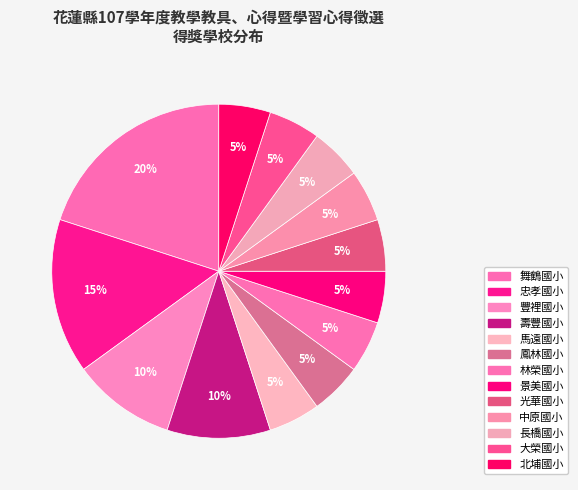

Count the number of slices in the pie.

13